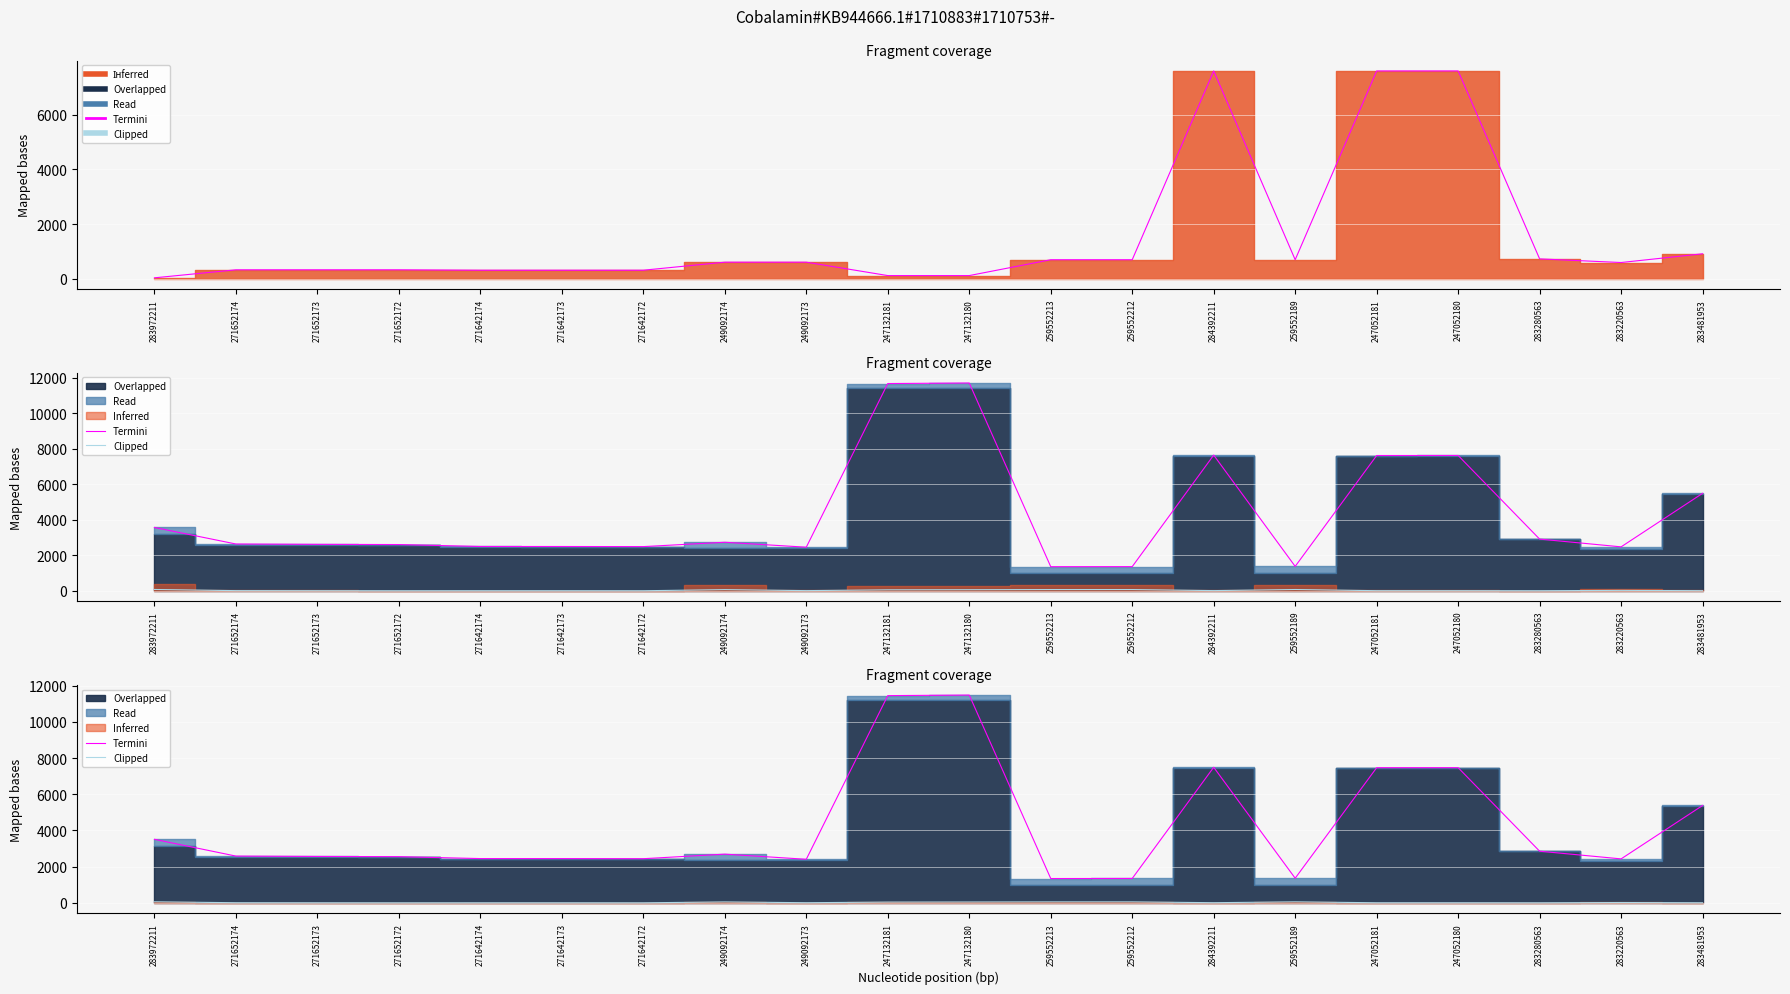

The value of Termini at 271652173 is 2561.7. True or false?

True